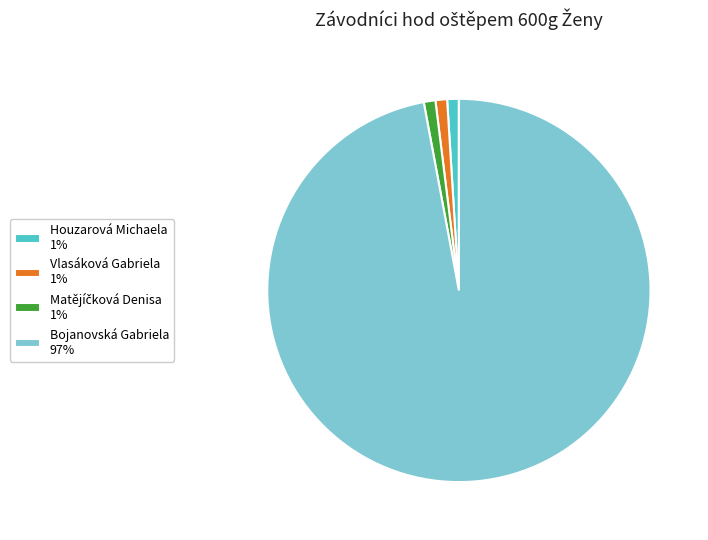

The Houzarová Michaela slice represents 15% of the pie. True or false?

False